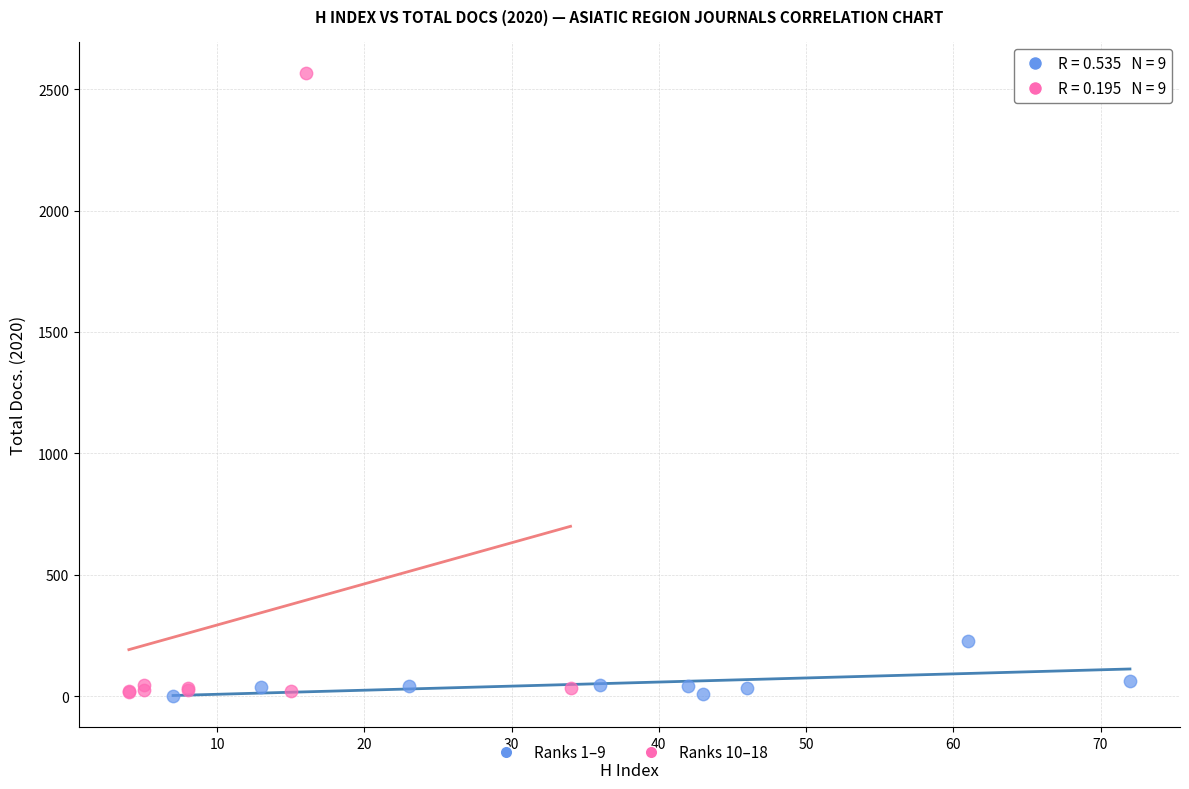

Which series has the largest Y range (max minus min)?

Ranks 10–18